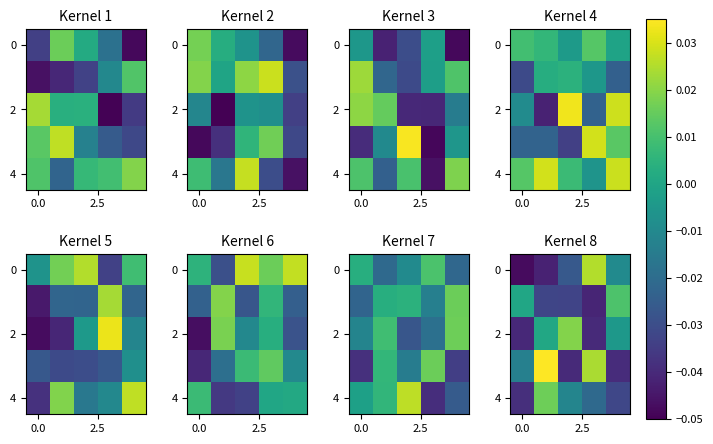

How many categories are shown in the chart?

5